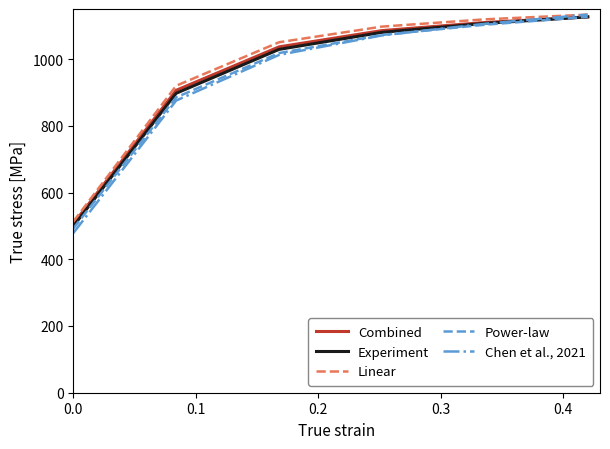

What is the smallest value displayed?

478.5